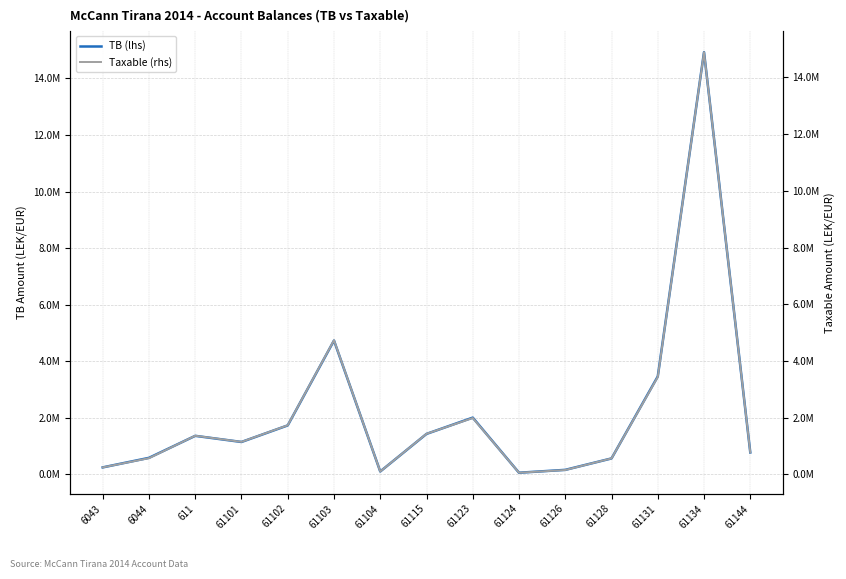

What is the total value across all series at 61115?

2867756.5